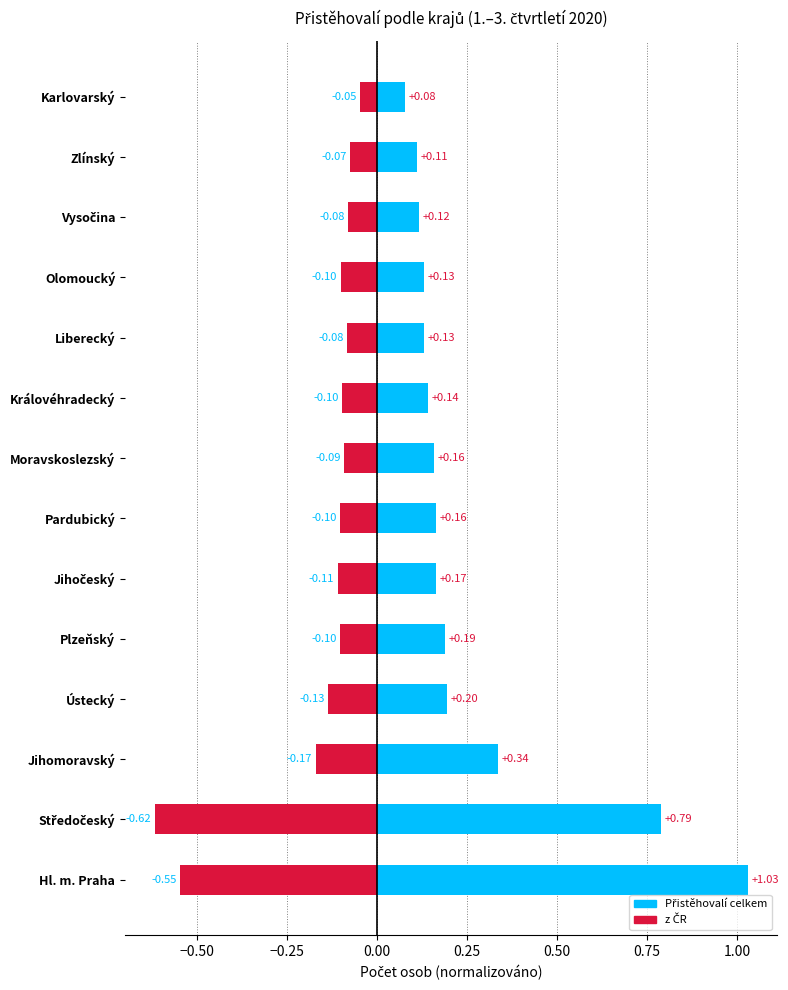

Between Středočeský and Jihomoravský, which series saw the biggest shift?

Přistěhovalí celkem